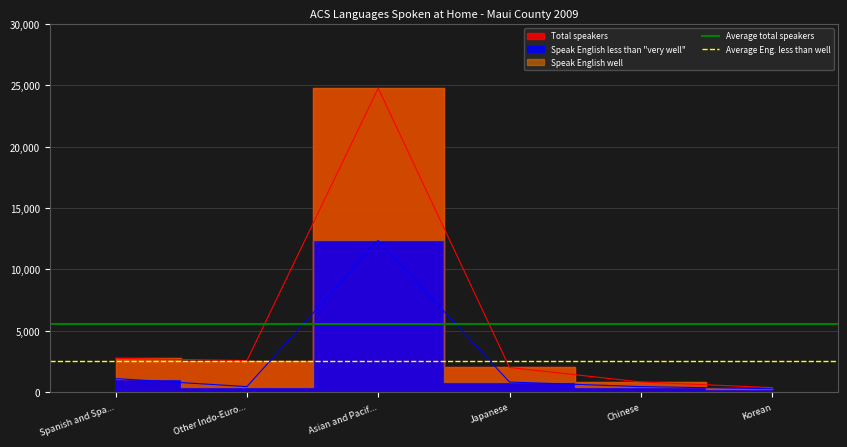

What value does the Average Eng. less than well series have at Other Indo-Euro...?

2576.0